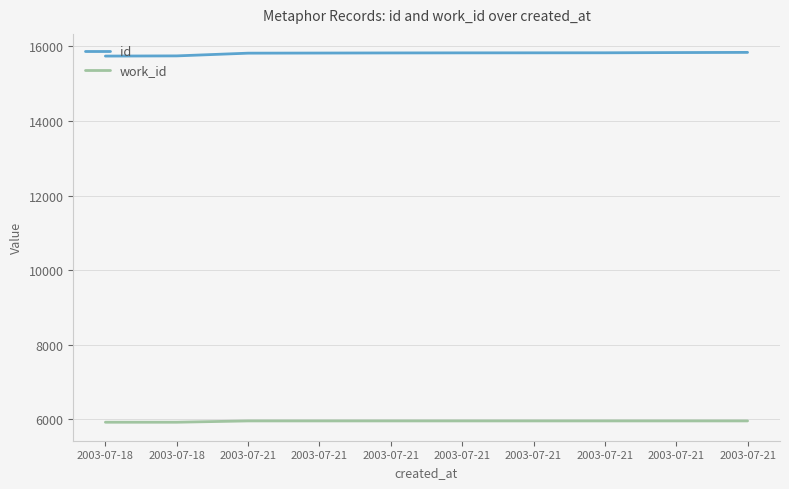

Reading left to right, list all the values displayed in this chart.

id: 2003-07-18=15740	2003-07-18=15745	2003-07-21=15818	2003-07-21=15821	2003-07-21=15824	2003-07-21=15826	2003-07-21=15827	2003-07-21=15828	2003-07-21=15834	2003-07-21=15839
work_id: 2003-07-18=5925	2003-07-18=5925	2003-07-21=5960	2003-07-21=5960	2003-07-21=5960	2003-07-21=5960	2003-07-21=5960	2003-07-21=5960	2003-07-21=5960	2003-07-21=5960